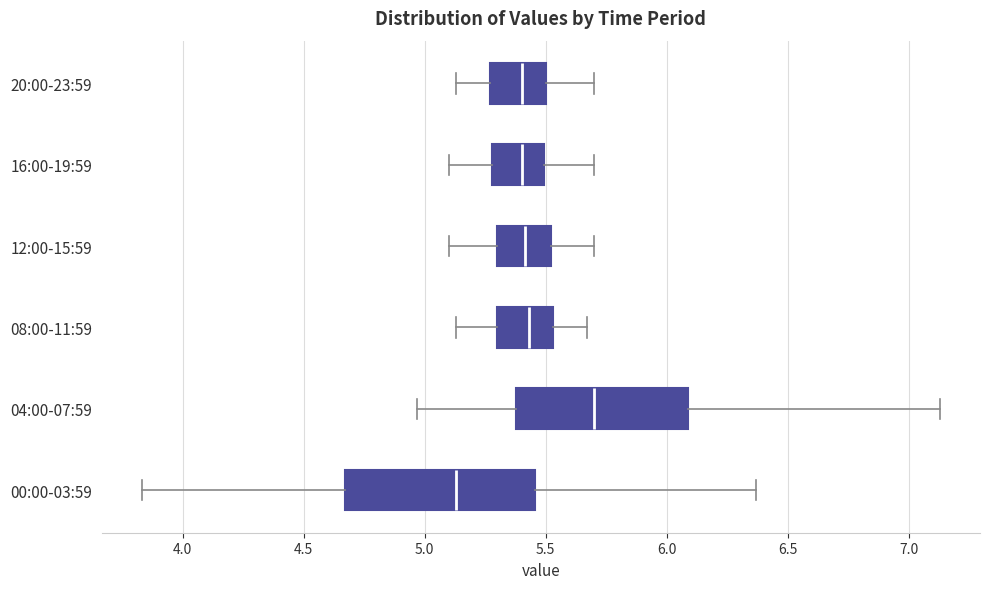

Which box has the furthest to the left median line?

00:00-03:59